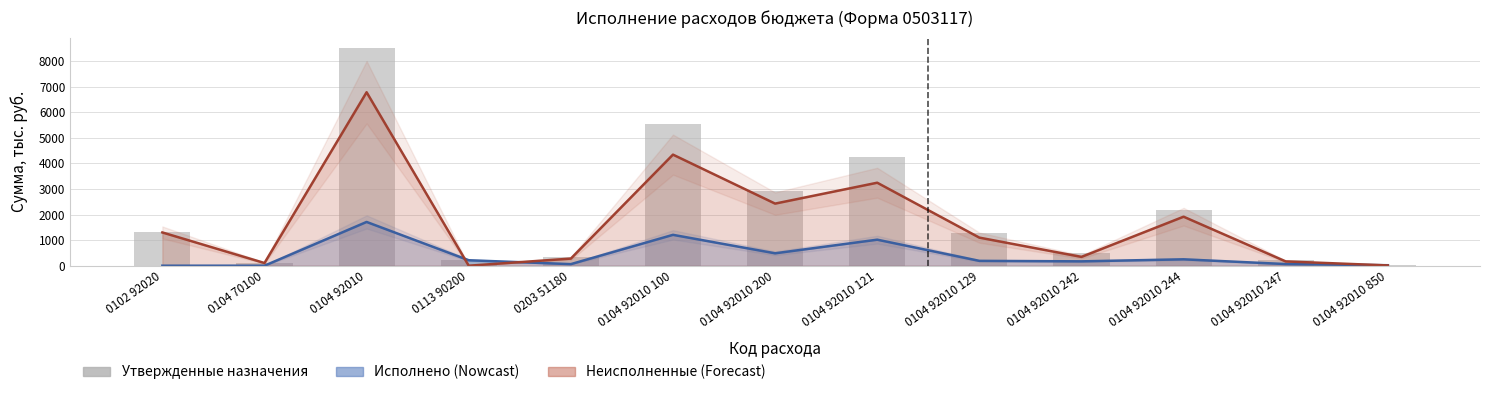

What is the approximate value at 0104 92010 100?

5547.0